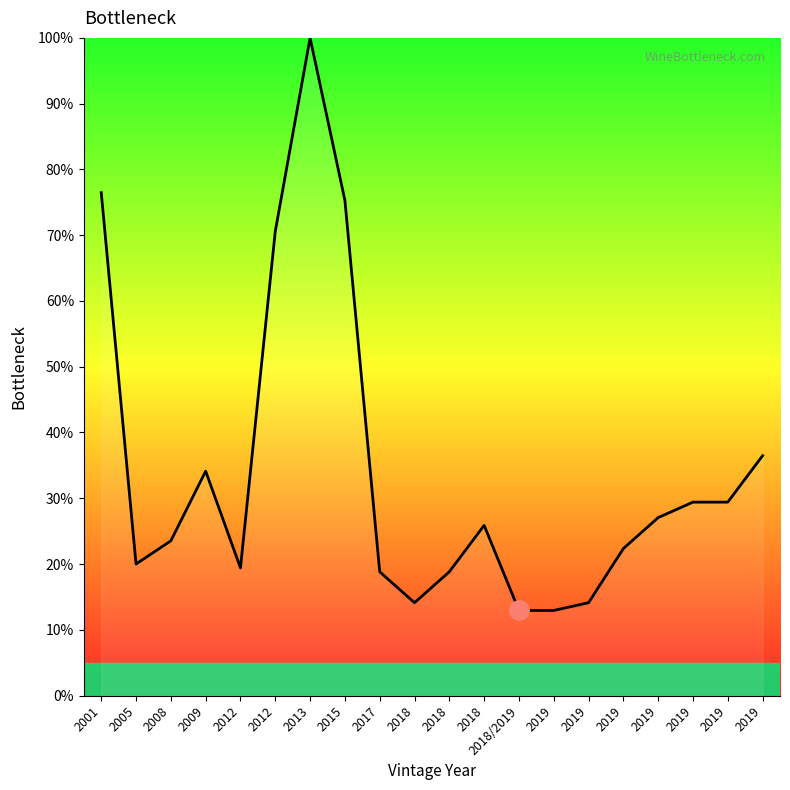

Between 2018 and 2019, which is larger?

2019